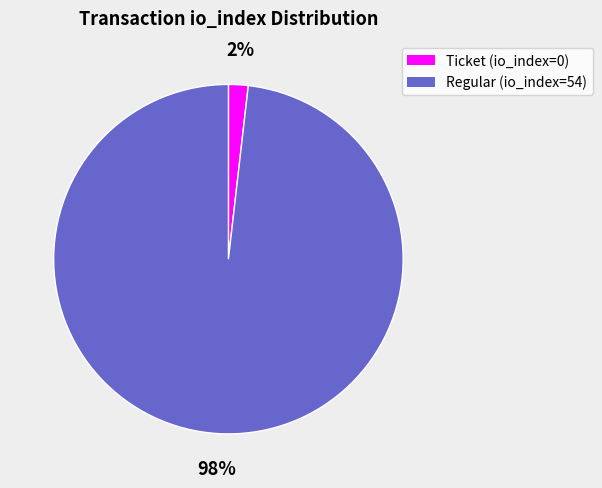

Which category has the biggest portion of the pie?

Regular (io_index=54)